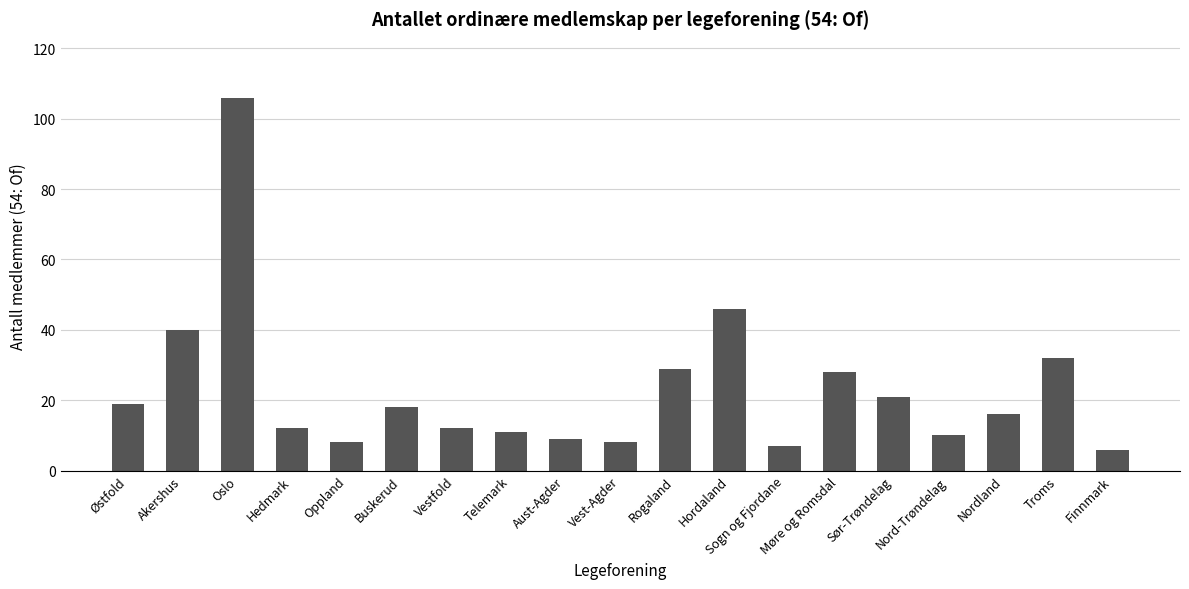

What value does the data have at Rogaland?

29